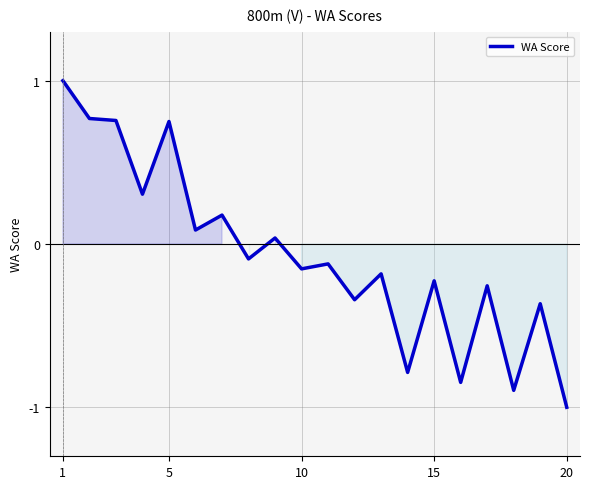

Count the number of data series in this chart.

1